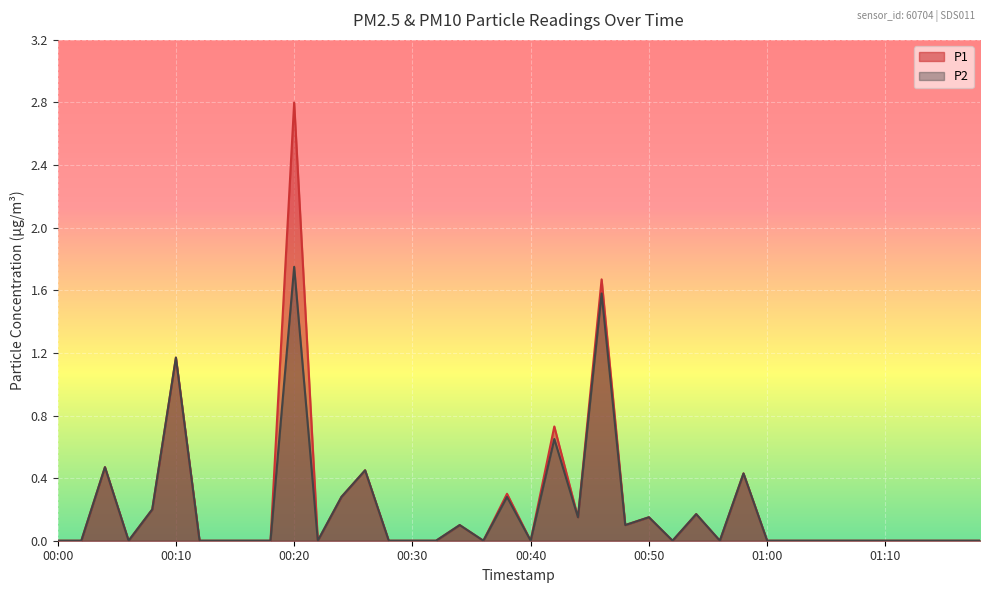

Reading right to left, list all the values displayed in this chart.

P1: 0.0	0.0	0.0	0.0	0.0	0.0	0.0	0.0	0.0	0.0	0.4	0.0	0.2	0.0	0.1	0.1	1.7	0.1	0.7	0.0	0.3	0.0	0.1	0.0	0.0	0.0	0.5	0.3	0.0	2.8	0.0	0.0	0.0	0.0	1.2	0.2	0.0	0.5	0.0	0.0
P2: 0.0	0.0	0.0	0.0	0.0	0.0	0.0	0.0	0.0	0.0	0.4	0.0	0.2	0.0	0.1	0.1	1.6	0.1	0.7	0.0	0.3	0.0	0.1	0.0	0.0	0.0	0.5	0.3	0.0	1.8	0.0	0.0	0.0	0.0	1.2	0.2	0.0	0.5	0.0	0.0